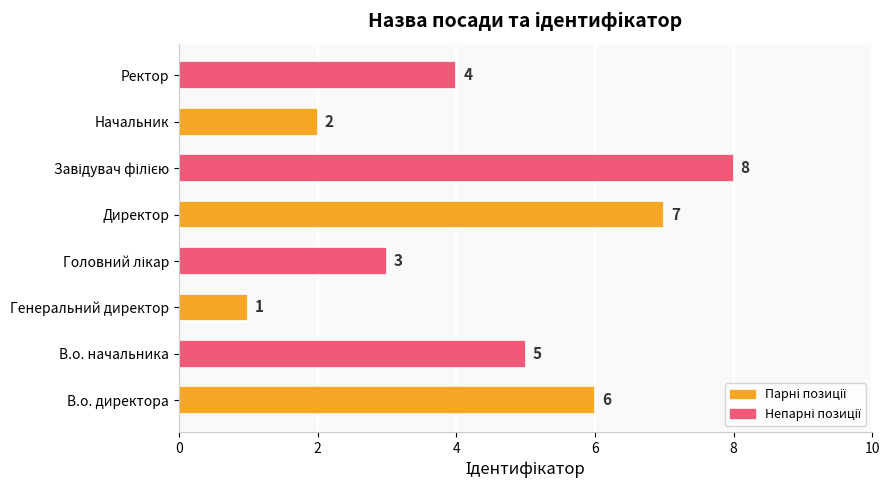

Between Начальник and Директор, which is larger?

Директор